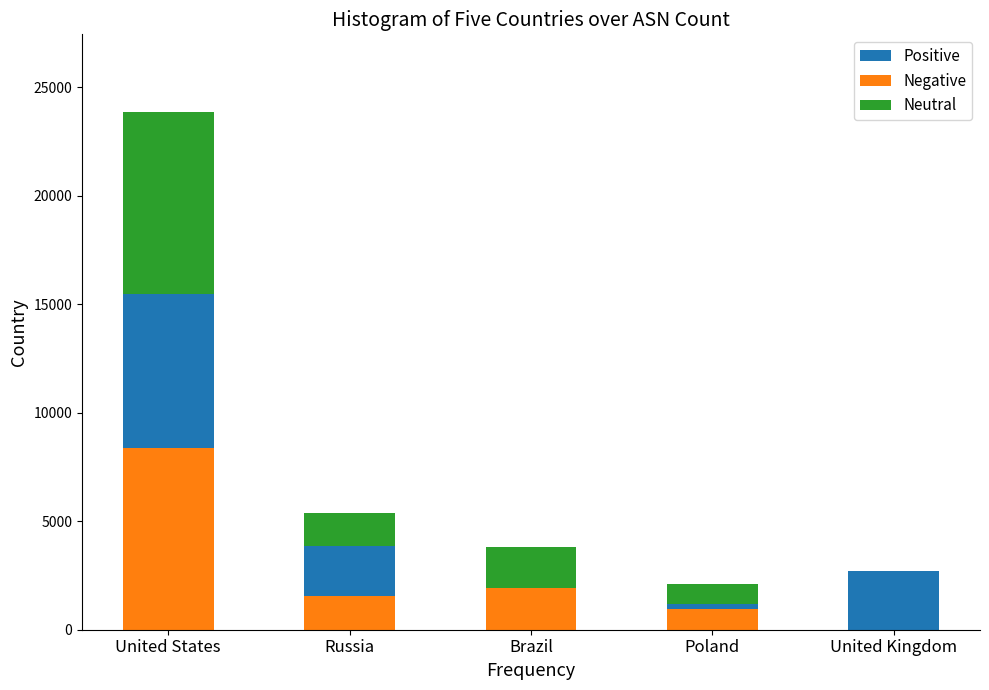

At which category is the sum across all series the highest?

United States